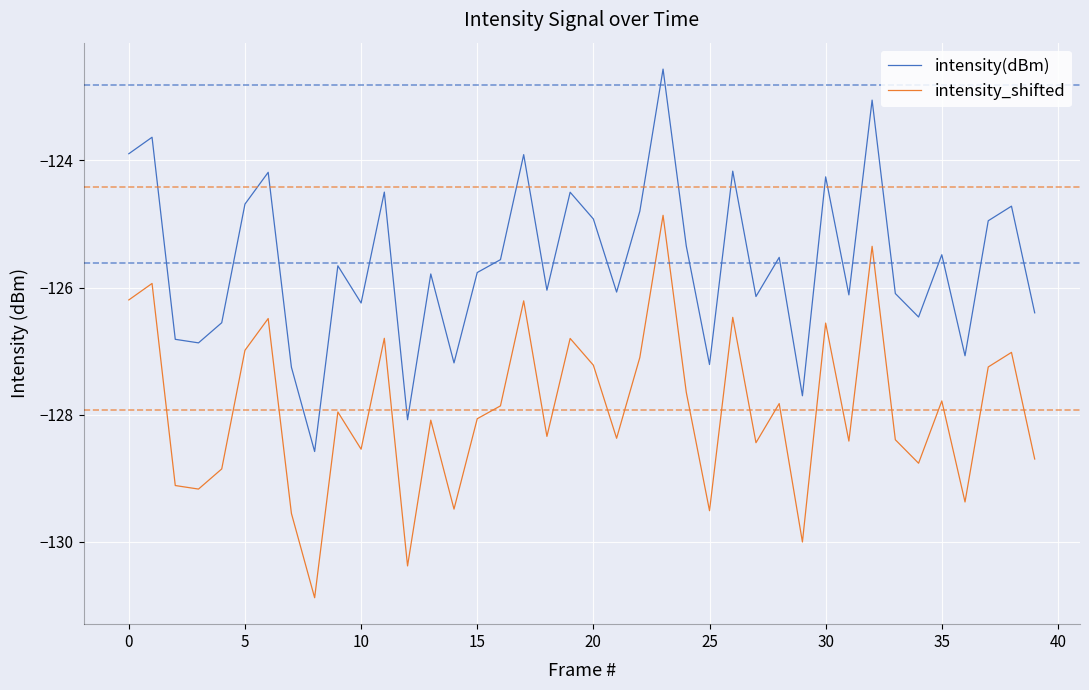

What is the difference between the maximum and minimum values in the intensity_shifted series?

6.0